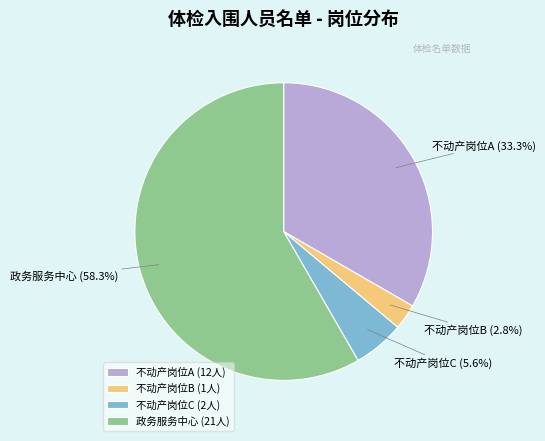

To the nearest percent, what is the combined percentage of 不动产岗位C and 政务服务中心?

64%